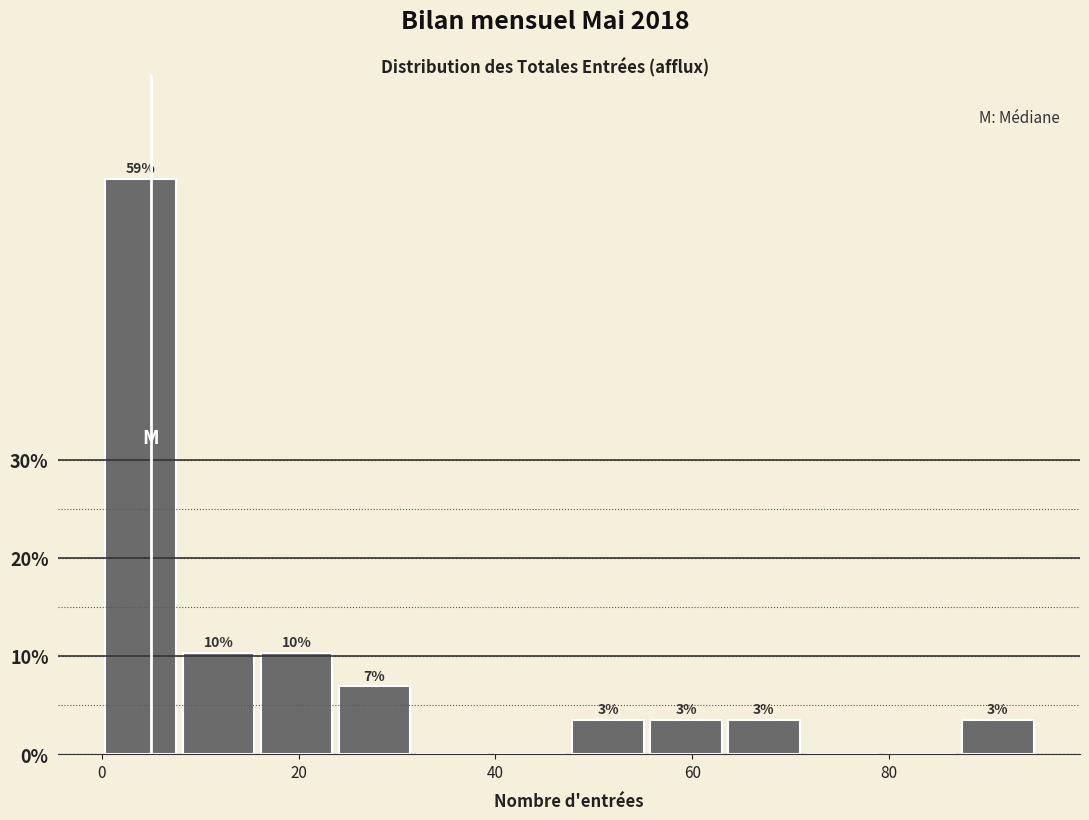

Around what value on the x-axis is the tallest bar? Give the approximate position of its centre, as read against the axis.

4